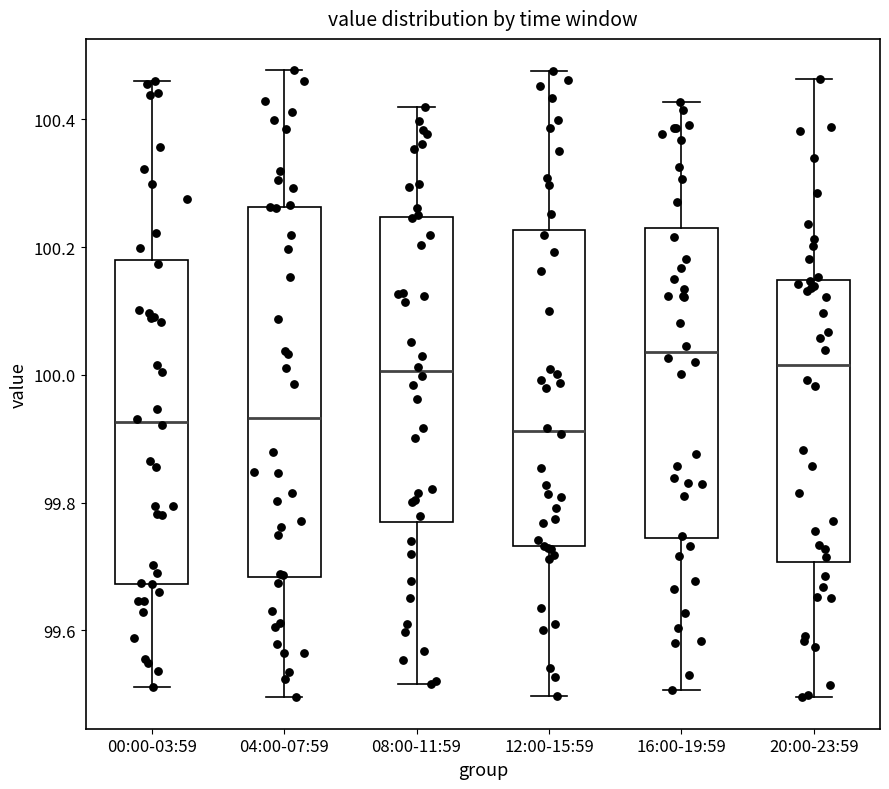

Reading left to right, read every box against the y-axis: the position of its median line, the range the box covers, and the ends of its whiskers. The values are not printed on the chart, so give them approximately, as read against the axis.

00:00-03:59: median 99.92, box 99.68 to 100.18, whiskers 99.52 to 100.46
04:00-07:59: median 99.94, box 99.68 to 100.26, whiskers 99.50 to 100.48
08:00-11:59: median 100.00, box 99.76 to 100.24, whiskers 99.52 to 100.42
12:00-15:59: median 99.92, box 99.74 to 100.22, whiskers 99.50 to 100.48
16:00-19:59: median 100.04, box 99.74 to 100.22, whiskers 99.50 to 100.42
20:00-23:59: median 100.02, box 99.70 to 100.14, whiskers 99.50 to 100.46